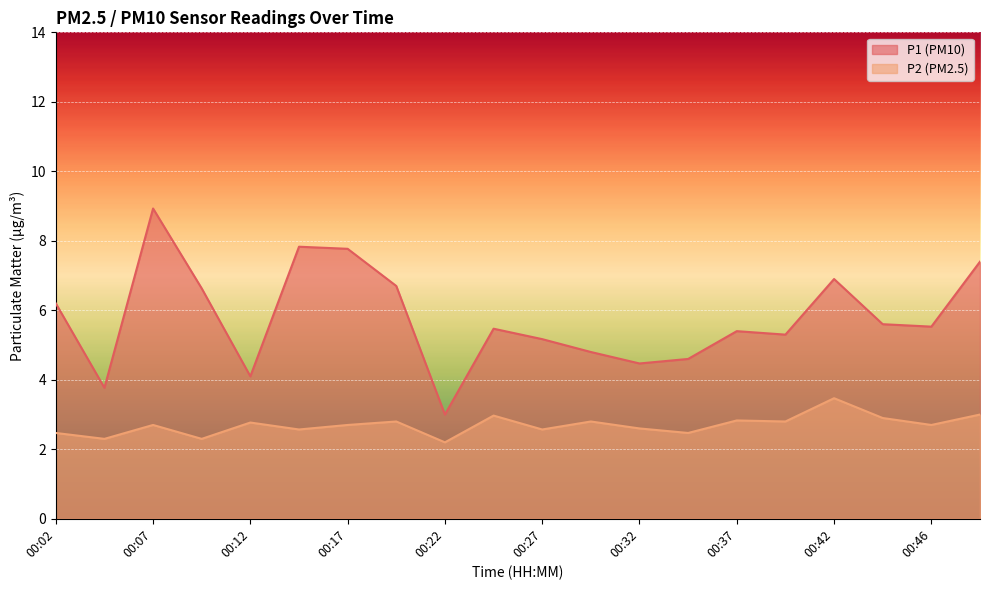

Does the chart display data point markers on the line(s)?

No